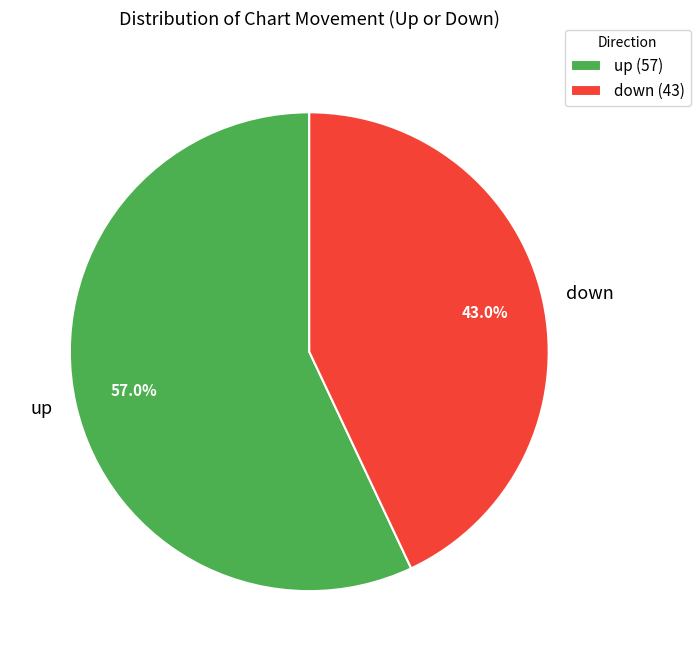

Rank the categories by value from highest to lowest.

up, down